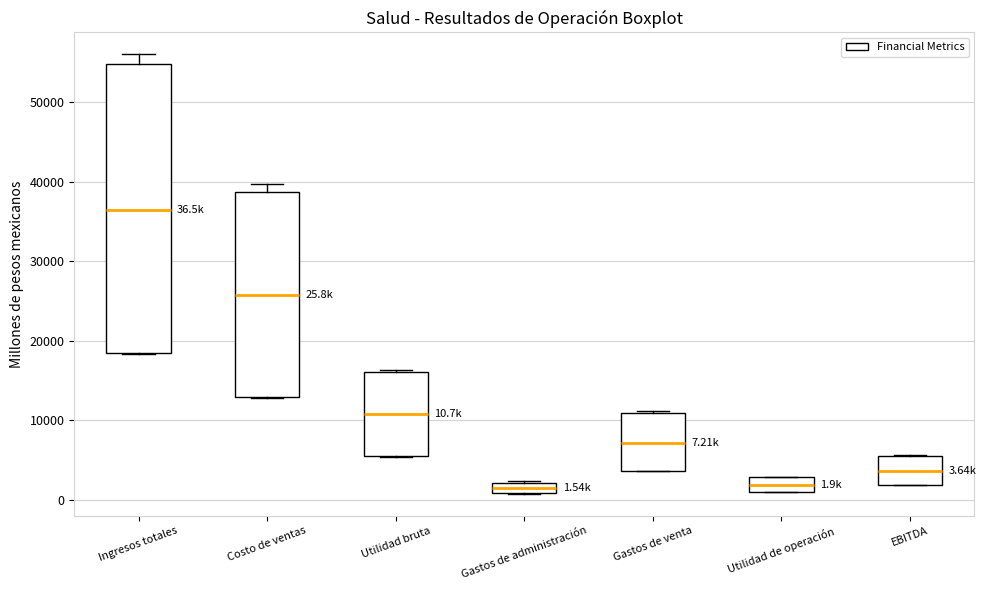

Which box is the tallest, from its lower edge to its upper edge?

Ingresos totales